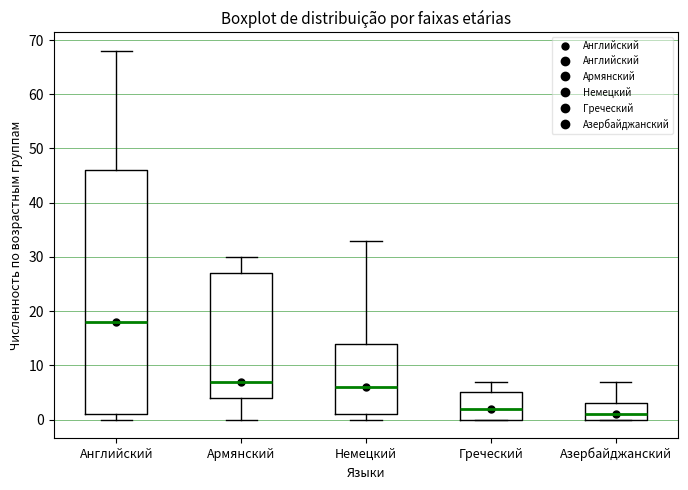

Reading left to right, transcribe this box plot: for each box, give where its median line is, the range the box spans, and where its two whiskers end, as read against the y-axis. The values are not printed on the chart, so give them approximately, as read against the axis.

Английский: median 18, box 1 to 46, whiskers 0 to 68
Армянский: median 7, box 4 to 27, whiskers 0 to 30
Немецкий: median 6, box 1 to 14, whiskers 0 to 33
Греческий: median 2, box 0 to 5, whiskers 0 to 7
Азербайджанский: median 1, box 0 to 3, whiskers 0 to 7